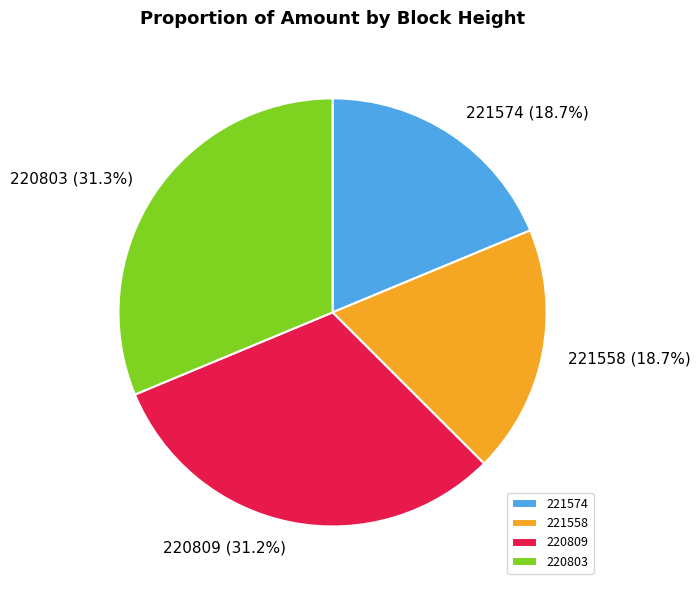

Approximately how many times larger is the value at 221558 compared to 220803?

0.6